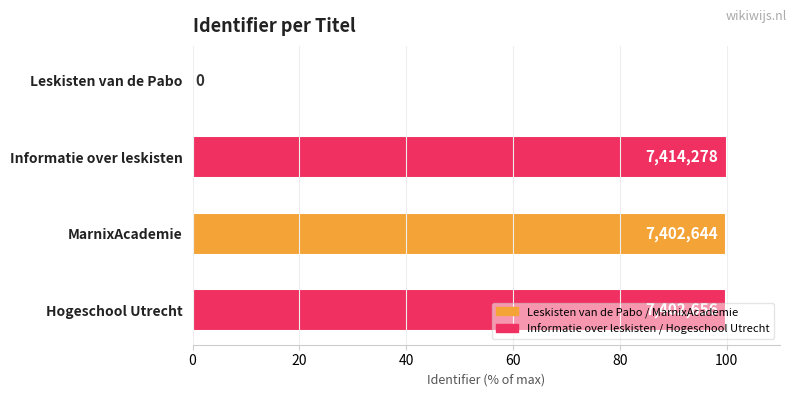

Are the bars horizontal?

Yes